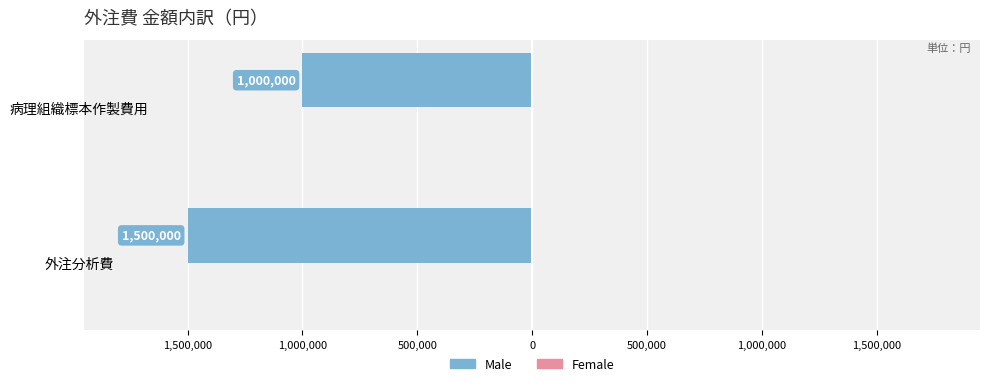

Does the chart contain any negative values?

Yes